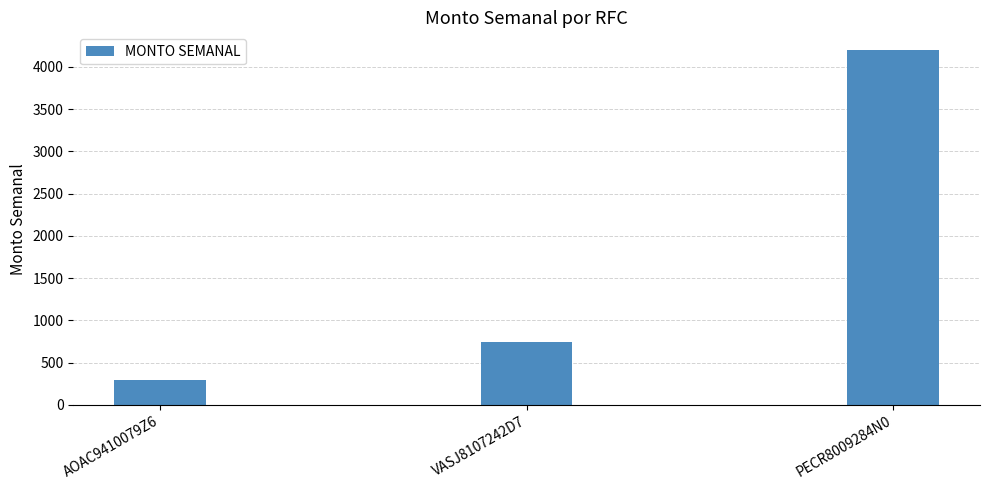

What value does the data have at AOAC9410079Z6, to the nearest 100?

300